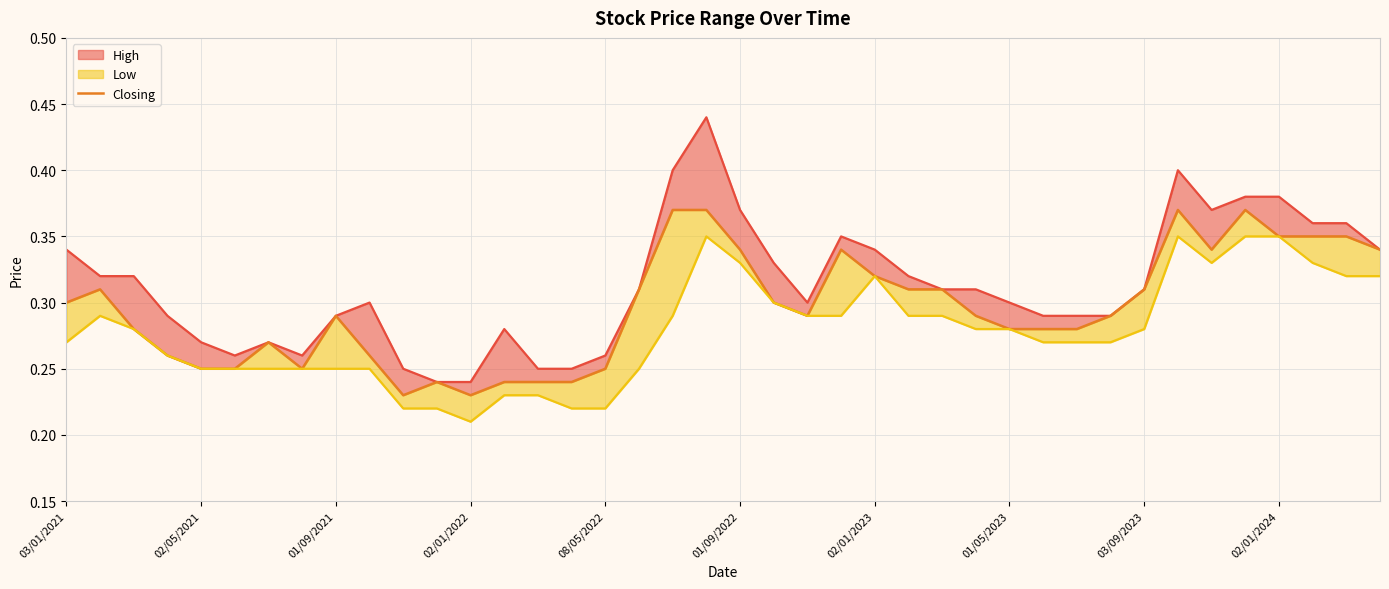

The chart shows a value of 0.3 at 23. True or false?

True